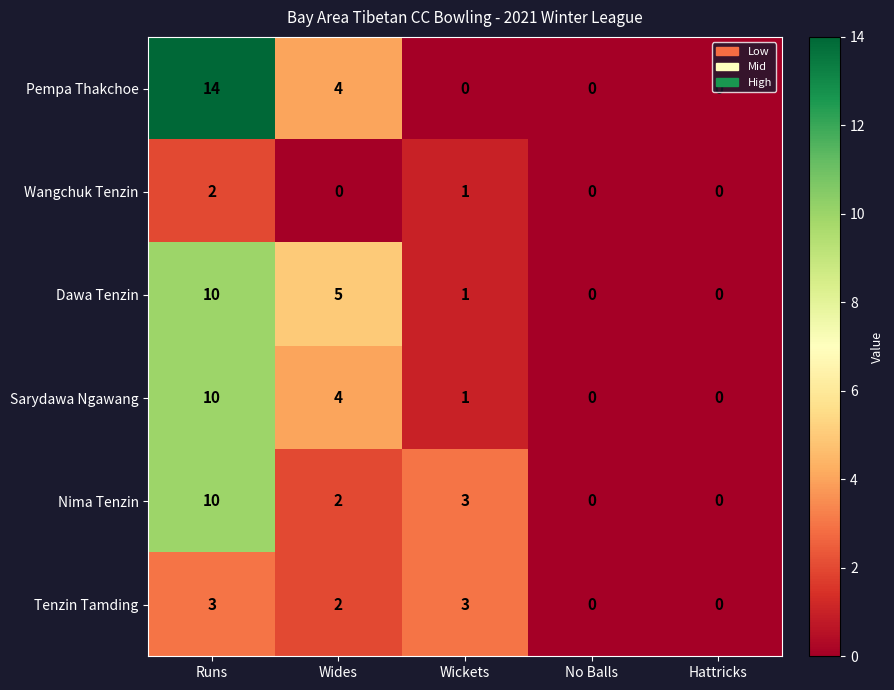

Which label corresponds to the largest value in the chart?

Runs